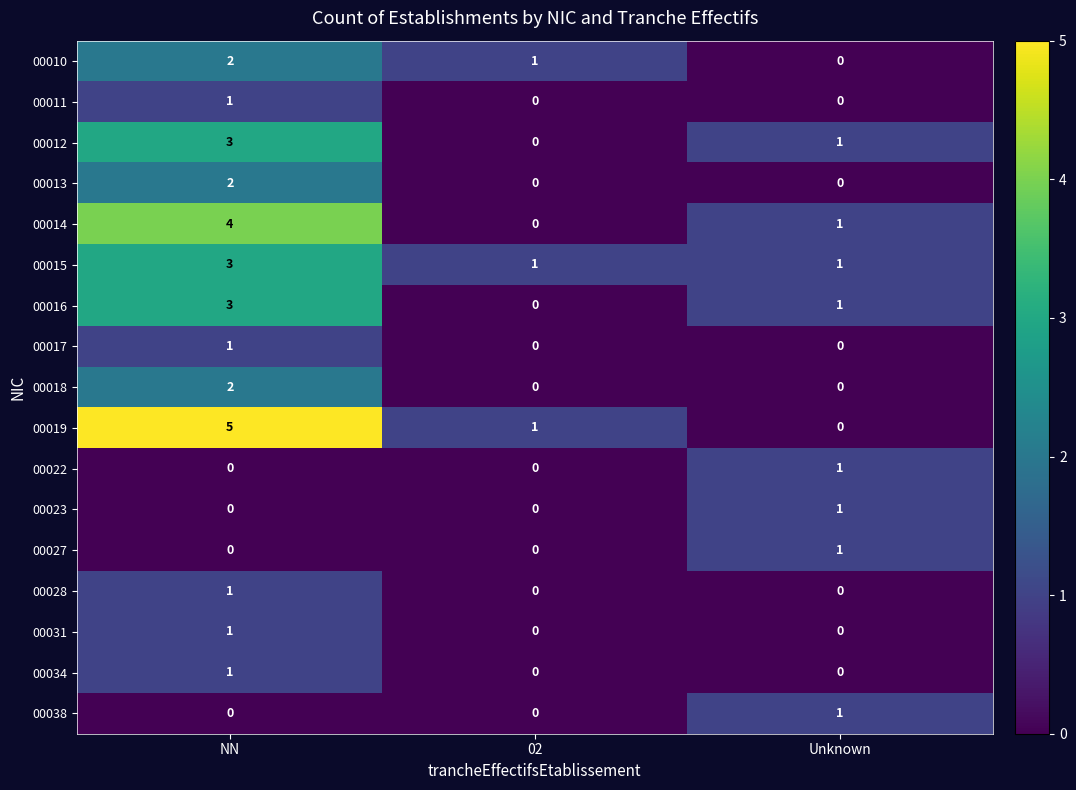

The value of 00010 at 02 is 1. True or false?

True